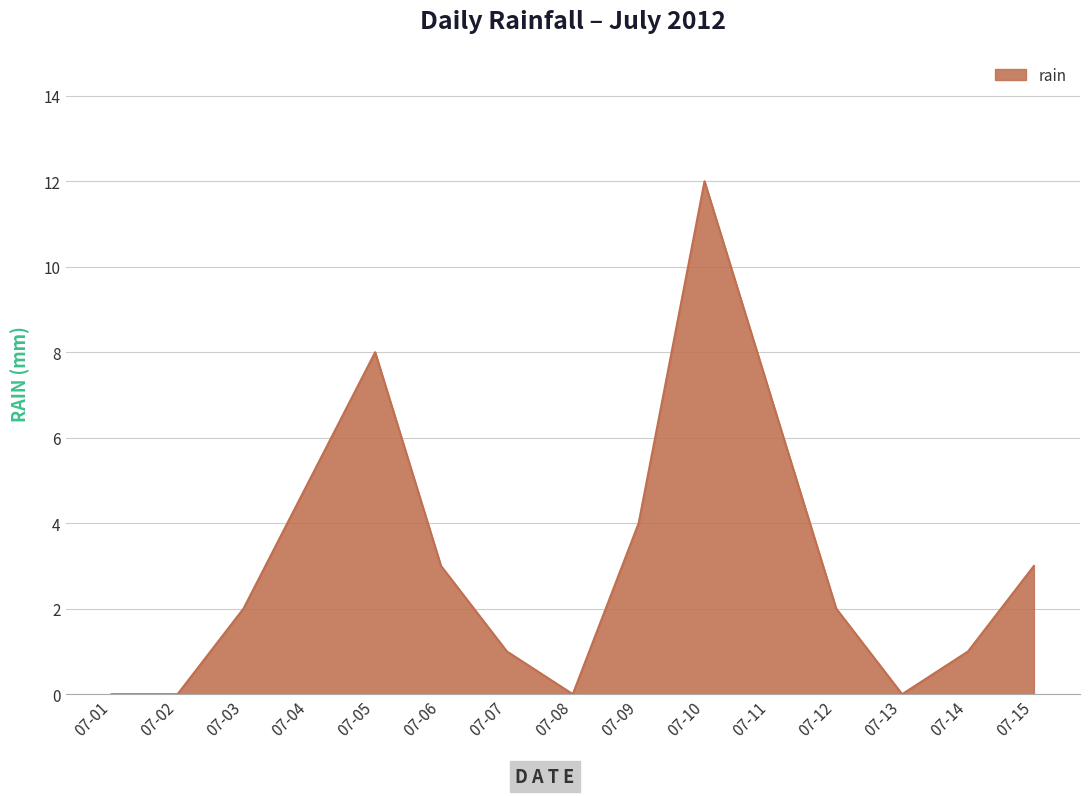

What is the average value?

3